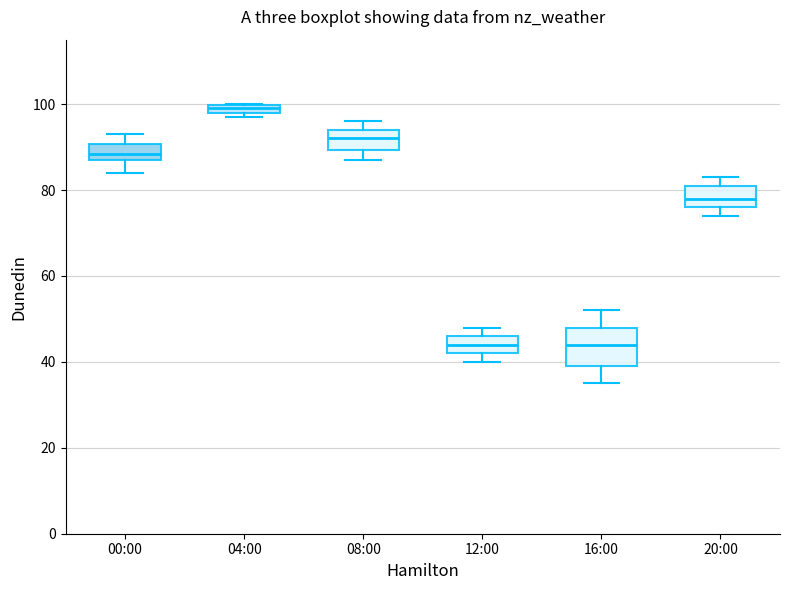

Comparing the boxes themselves (not the whiskers), which one is the tallest?

16:00